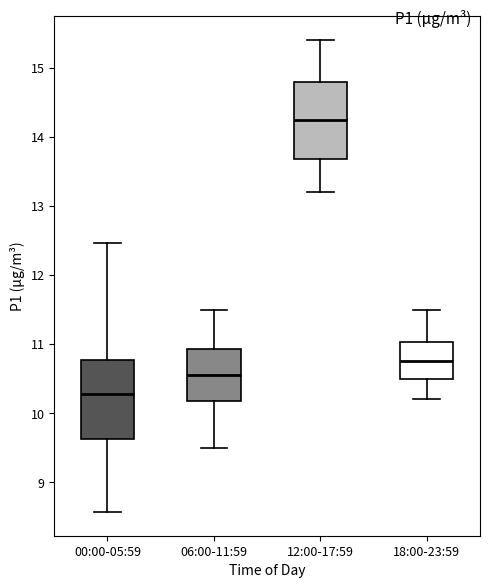

Reading left to right, transcribe this box plot: for each box, give where its median line is, the range the box spans, and where its two whiskers end, as read against the y-axis. The values are not printed on the chart, so give them approximately, as read against the axis.

00:00-05:59: median 10.3, box 9.6 to 10.8, whiskers 8.6 to 12.5
06:00-11:59: median 10.6, box 10.2 to 10.9, whiskers 9.5 to 11.5
12:00-17:59: median 14.3, box 13.7 to 14.8, whiskers 13.2 to 15.4
18:00-23:59: median 10.8, box 10.5 to 11.0, whiskers 10.2 to 11.5